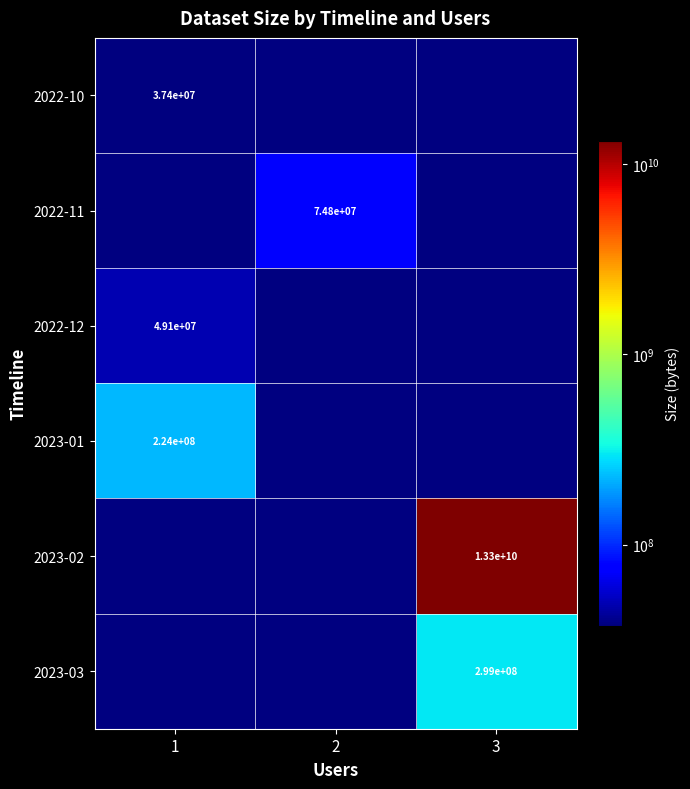

How many categories are shown in the chart?

3